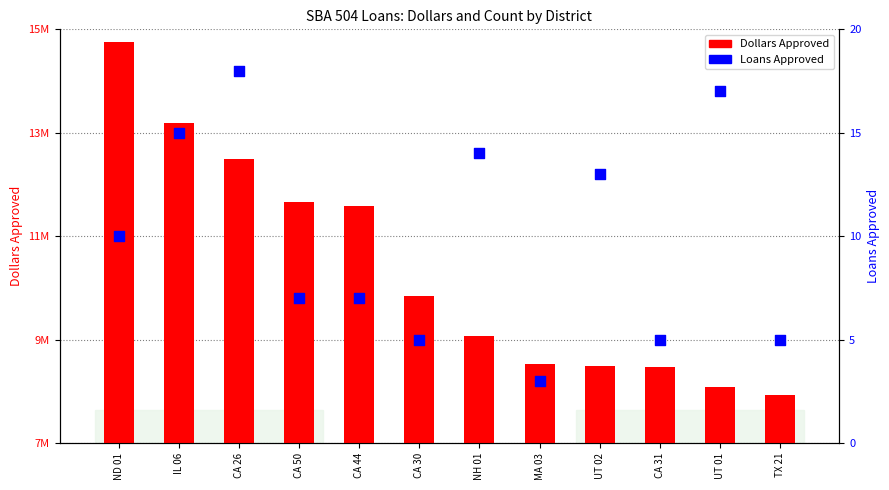

Which series has the largest total across all categories?

Dollars Approved